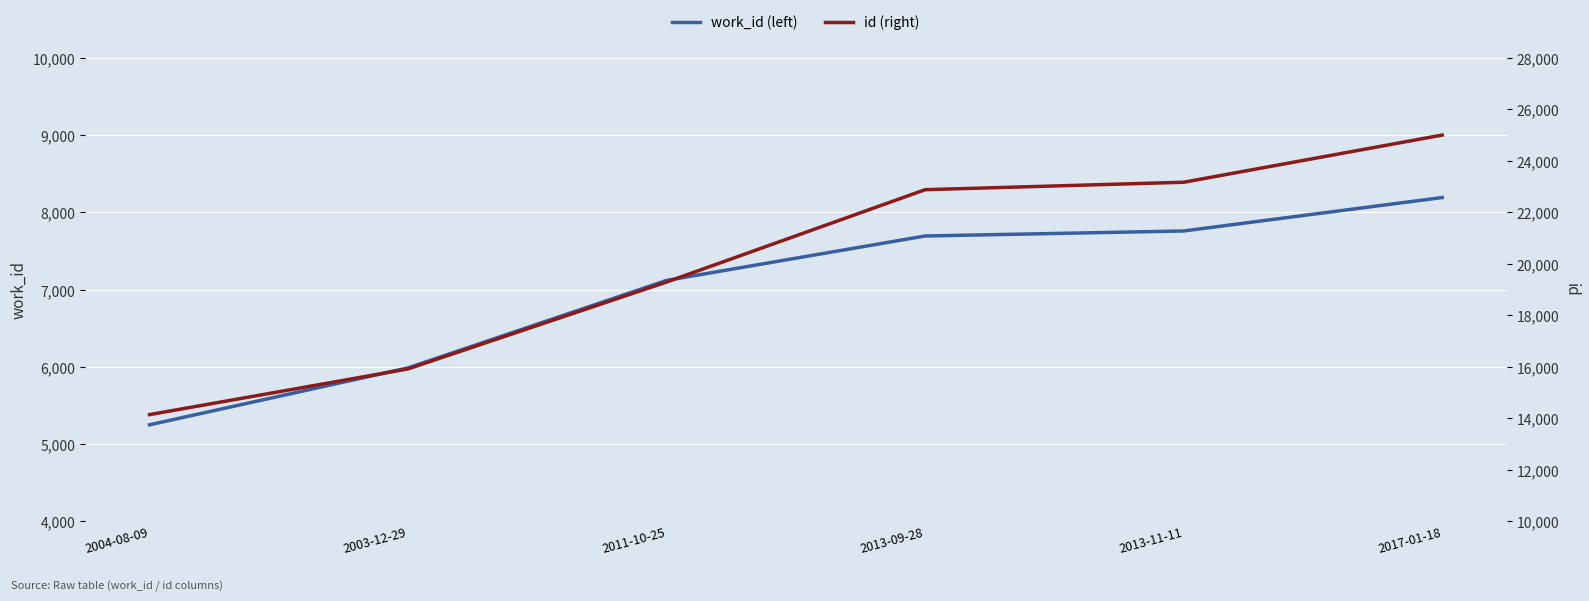

What is the greatest value displayed?

25006